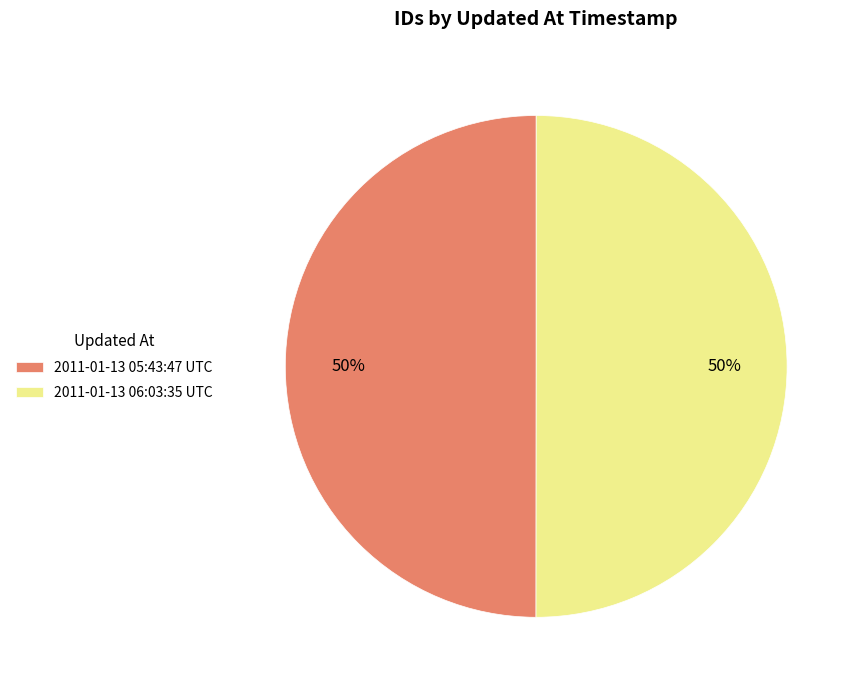

Approximately how many times larger is the value at 2011-01-13 06:03:35 UTC compared to 2011-01-13 05:43:47 UTC?

1.0